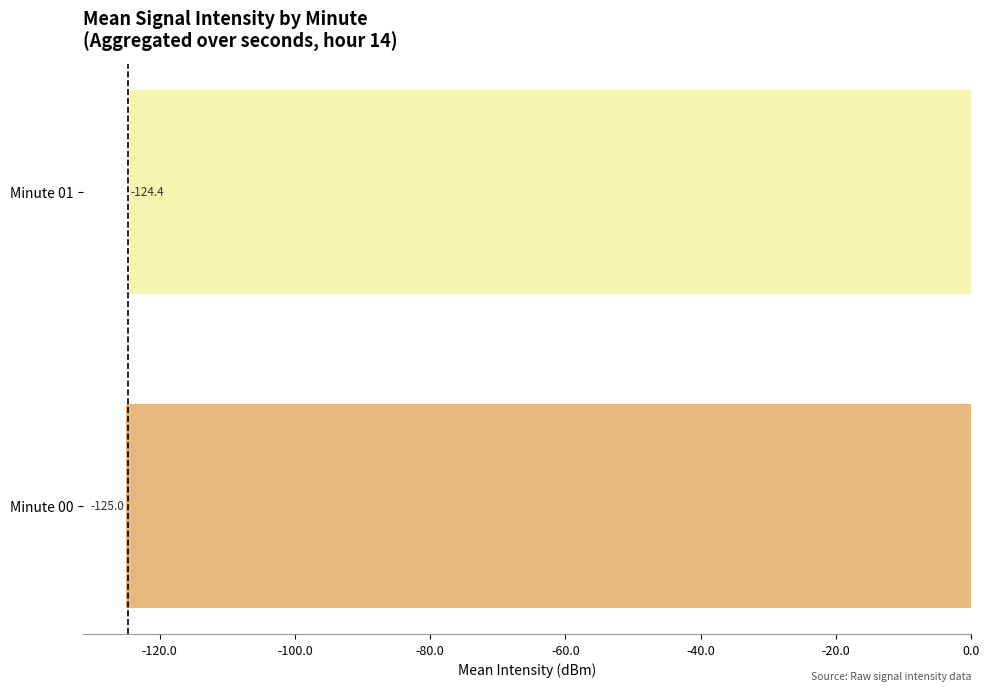

Reading bottom to top, list all the values displayed in this chart.

-125.0	-124.4